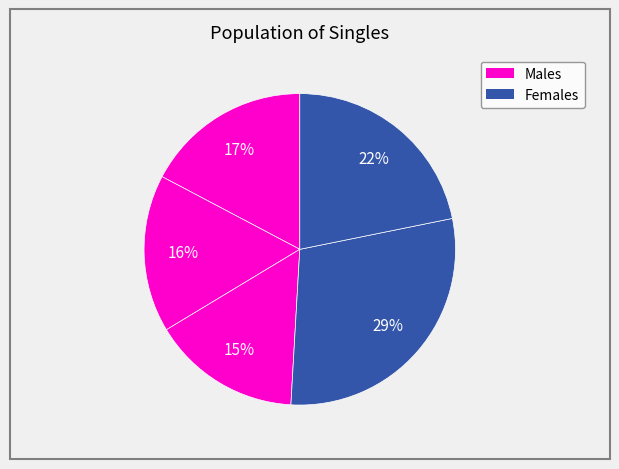

To the nearest percent, what is the average slice percentage?

20%